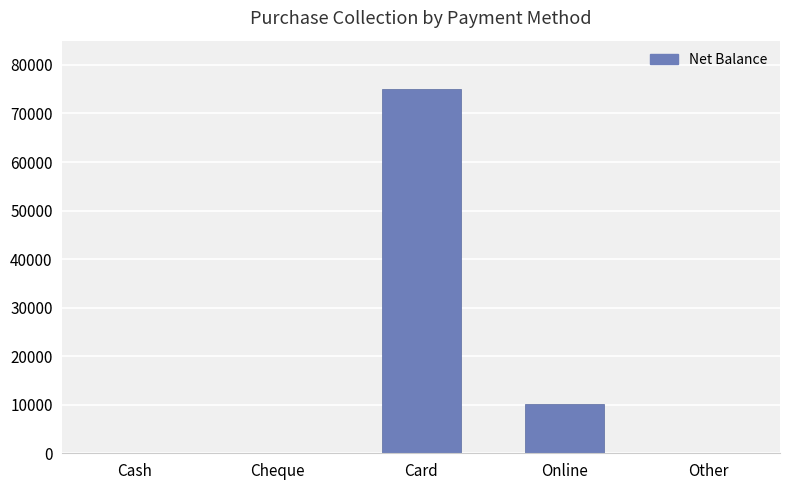

What is the sum of the values at Cheque and Online?

10100